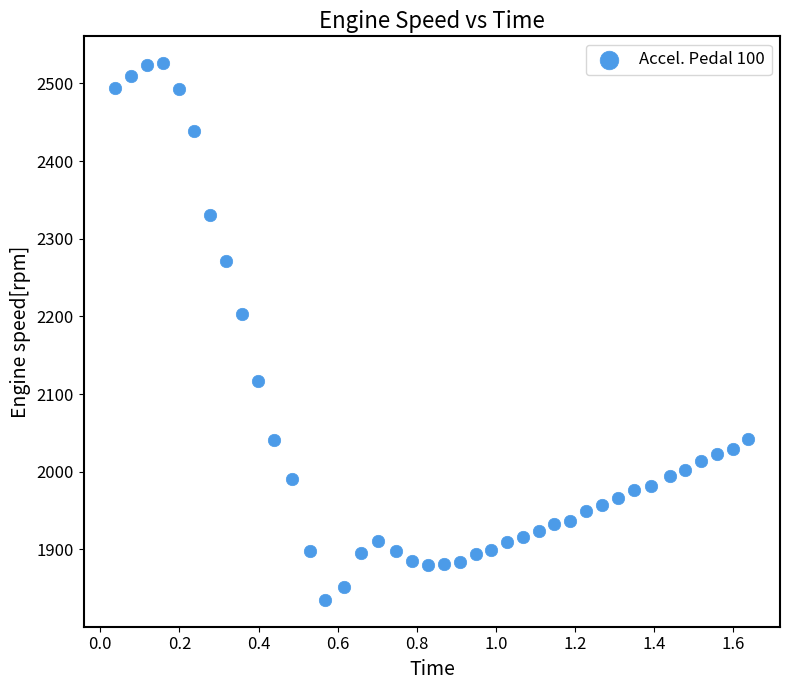

What Y value in the scatter plot is closest to 2180?

2203